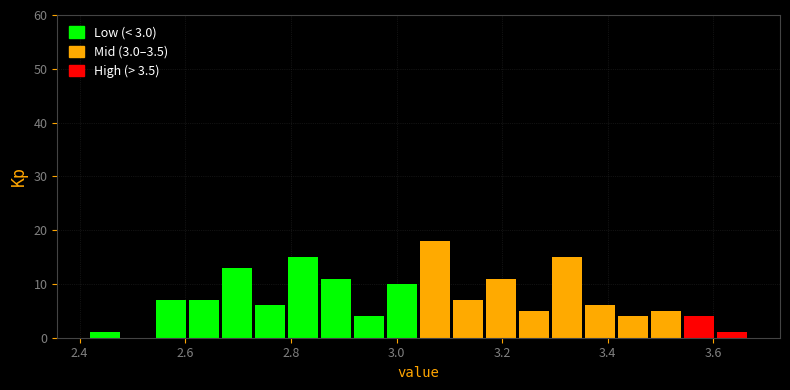

Around what value on the x-axis is the tallest bar? Give the approximate position of its centre, as read against the axis.

3.08